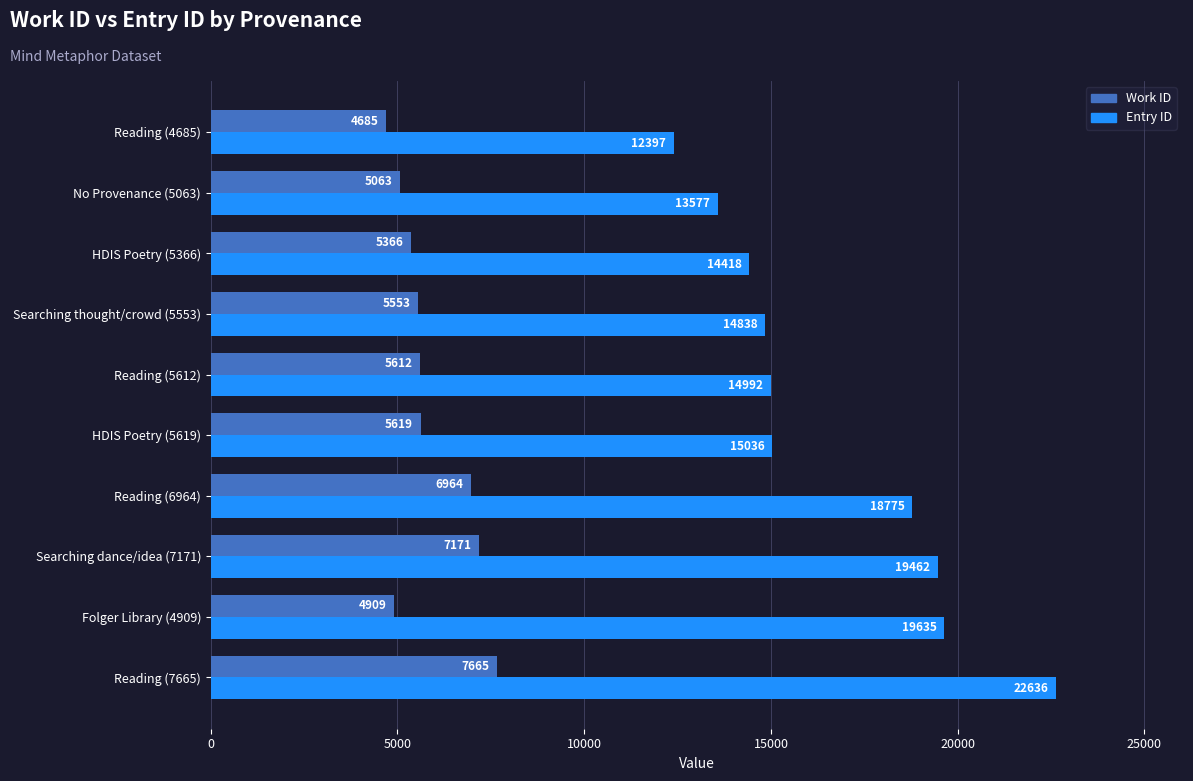

Which series has the largest range (max minus min)?

Entry ID